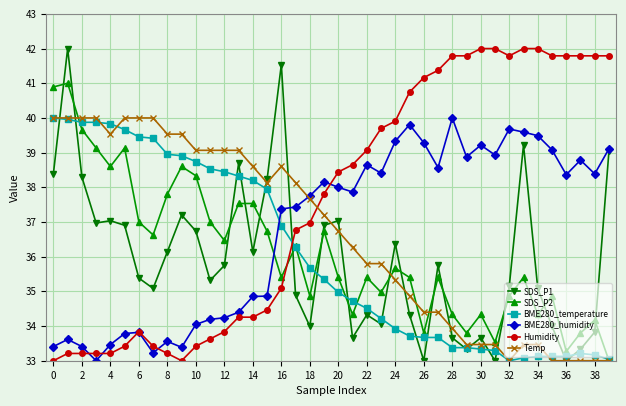

True or false: SDS_P1 has more than 0 points higher than both neighbors.

True